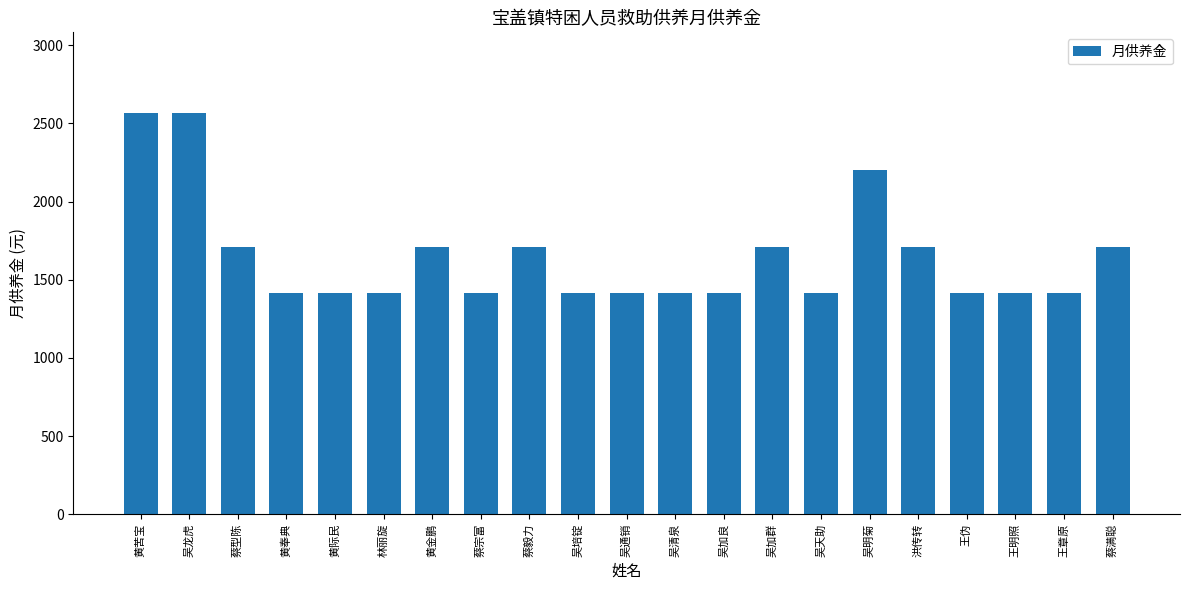

What is the difference between the maximum and minimum values?

1150